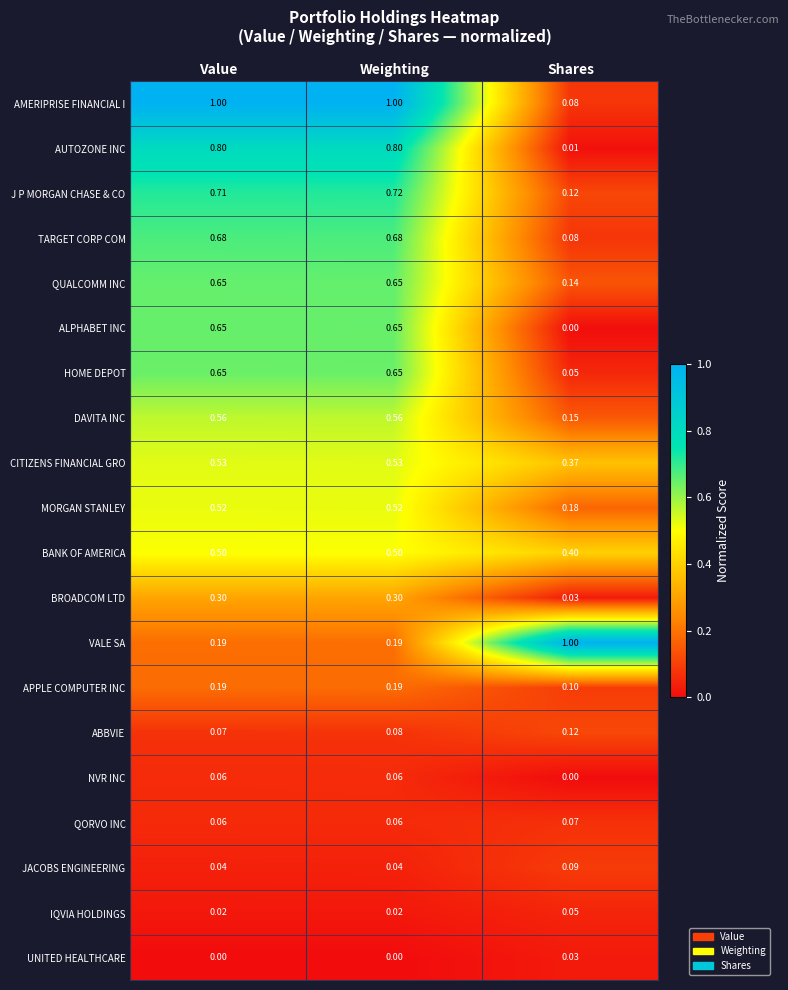

What is the spread (max minus min) of values at Value?

1.0